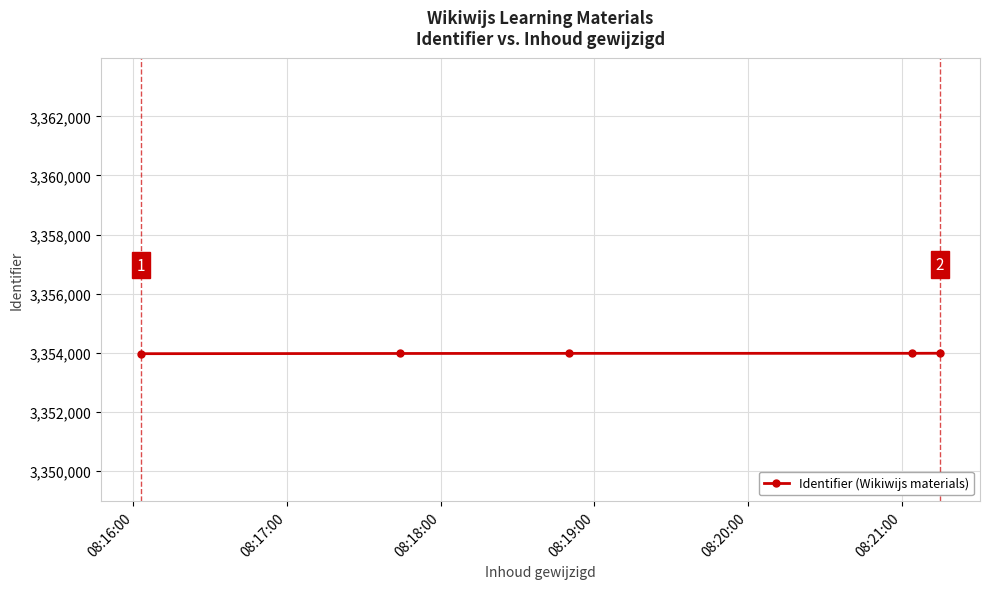

What is the sum of all values?

16769896